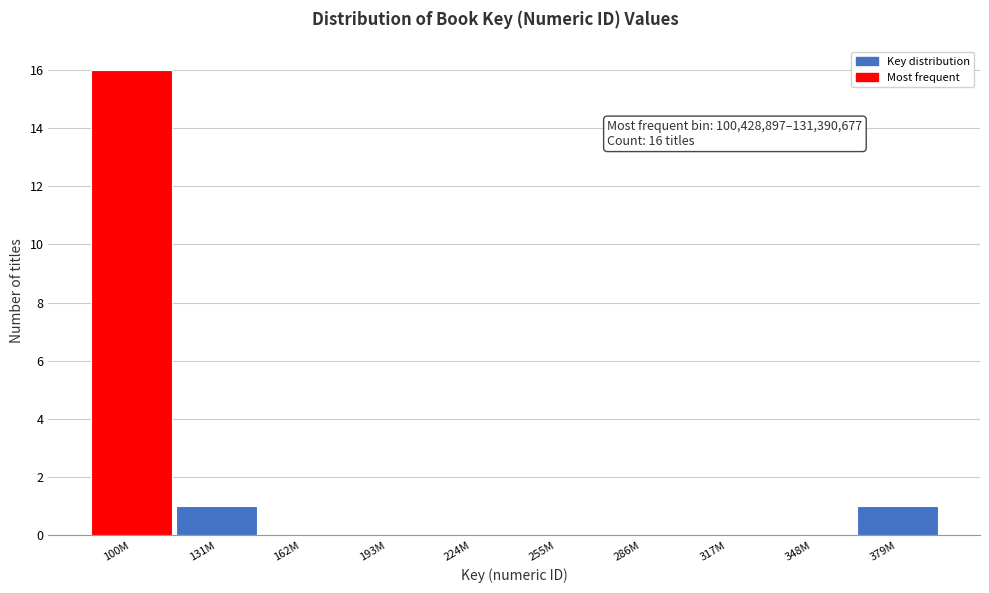

Reading left to right, what are all the values shown in this chart?

100M=16	131M=1	162M=0	193M=0	224M=0	255M=0	286M=0	317M=0	348M=0	379M=1